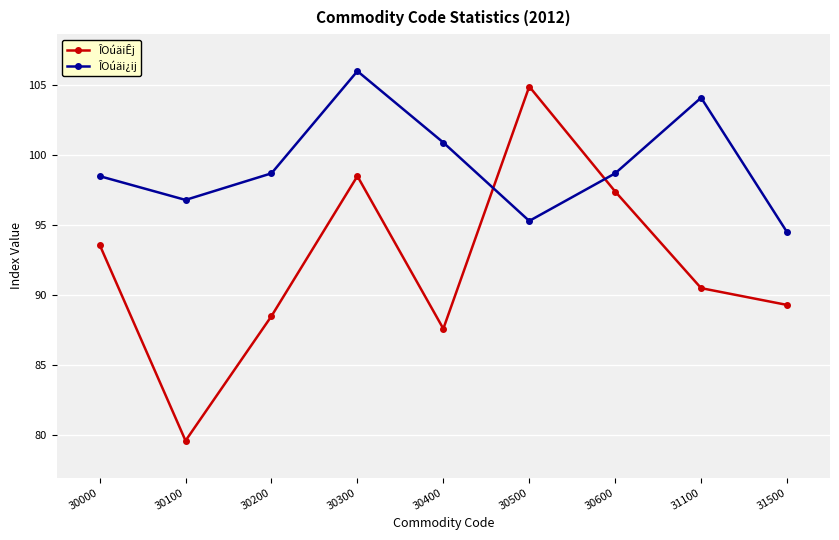

The ÎOúäiÊj series shows 98.5 at 30300. True or false?

True